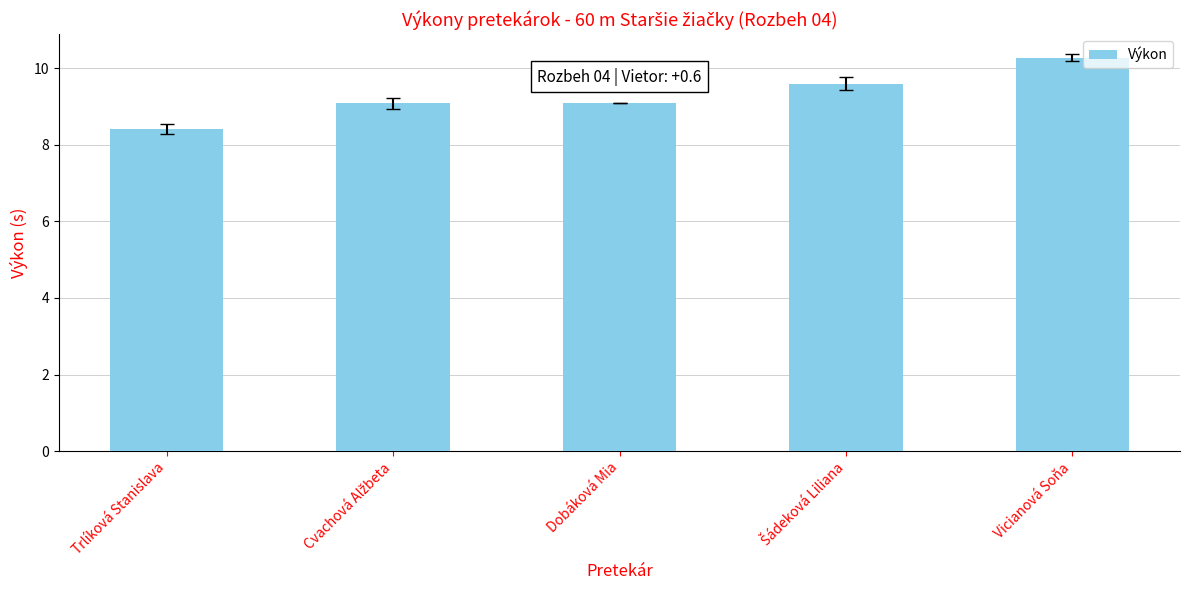

What is the change in value from Trlíková Stanislava to Vicianová Soňa?

+1.9